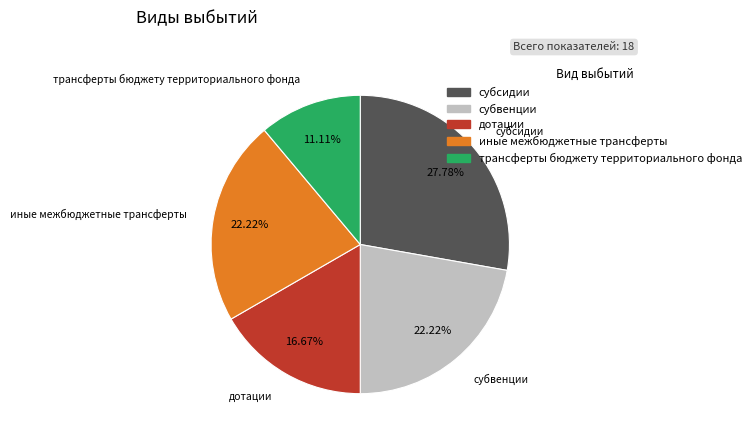

The субсидии slice represents 28% of the pie. True or false?

True